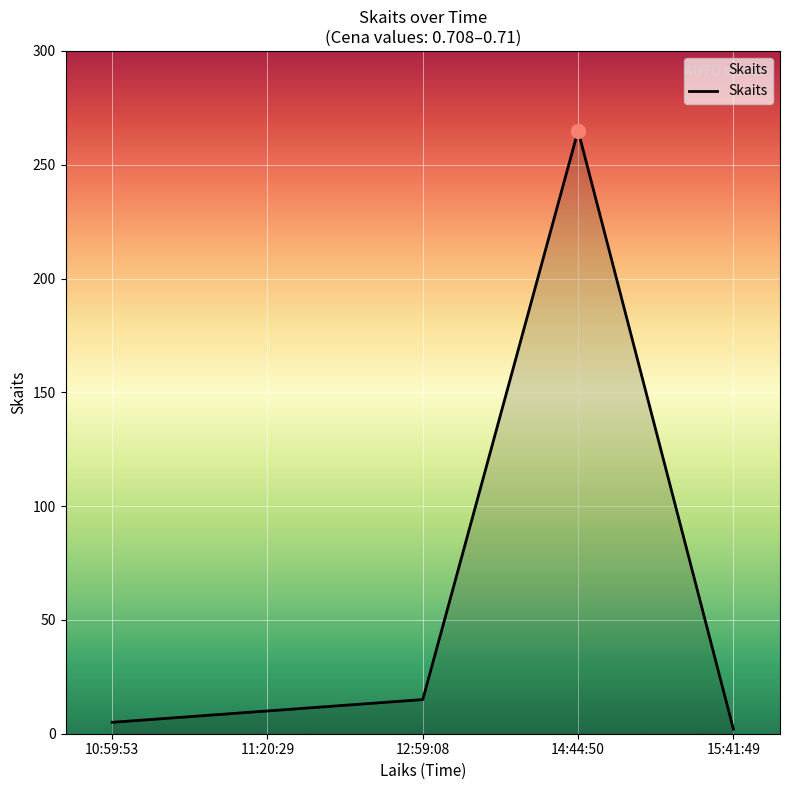

At which category does the chart reach its peak across all series?

14:44:50